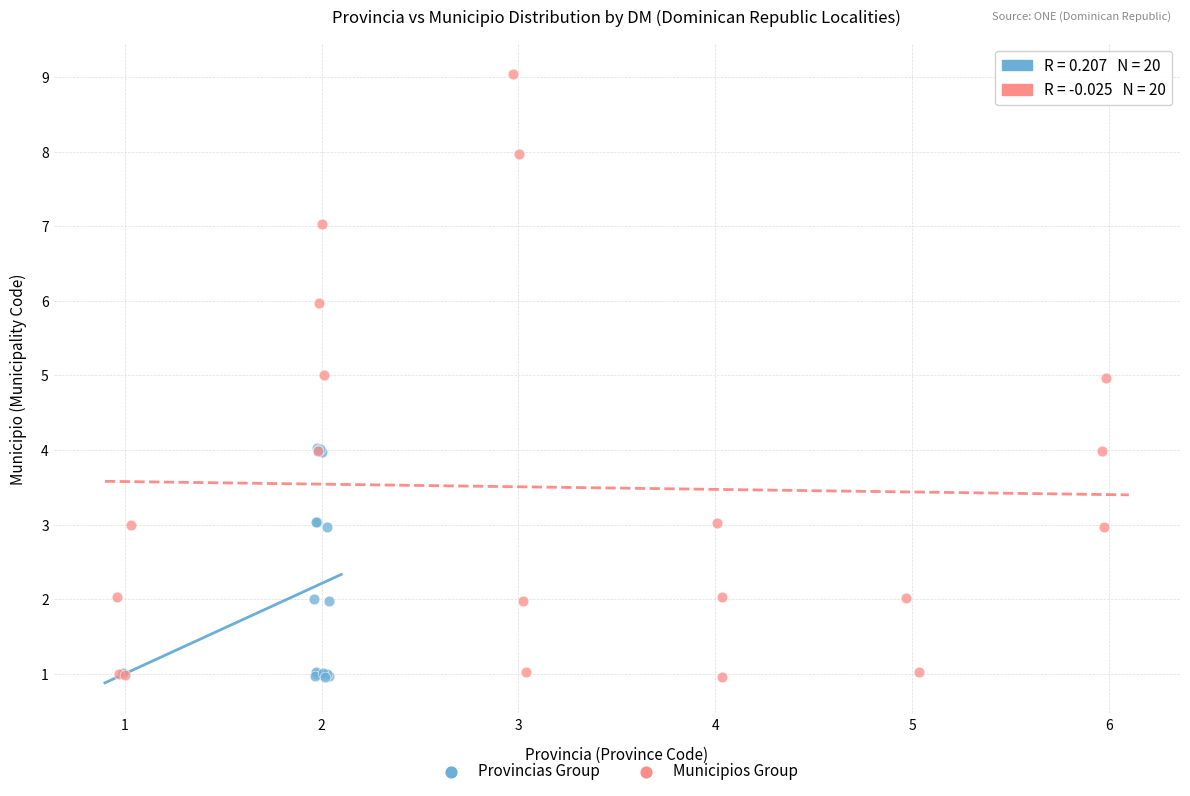

Which series has the largest Y range (max minus min)?

Municipios Group